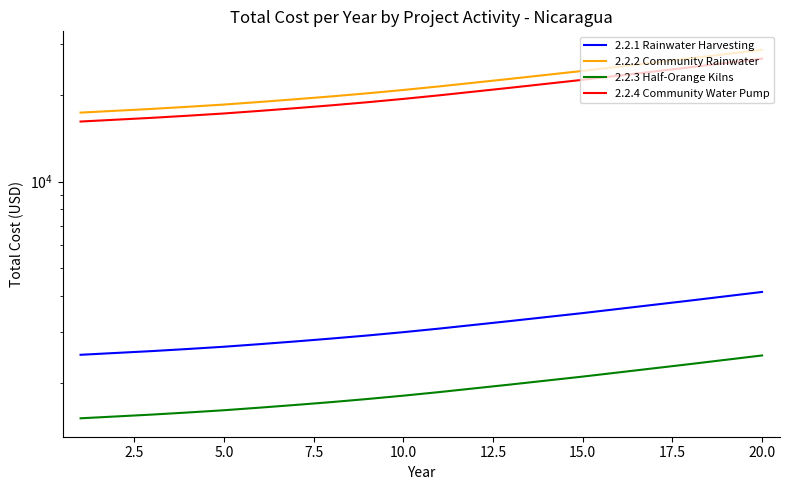

True or false: 2.2.1 Rainwater Harvesting and 2.2.4 Community Water Pump intersect in this chart.

False